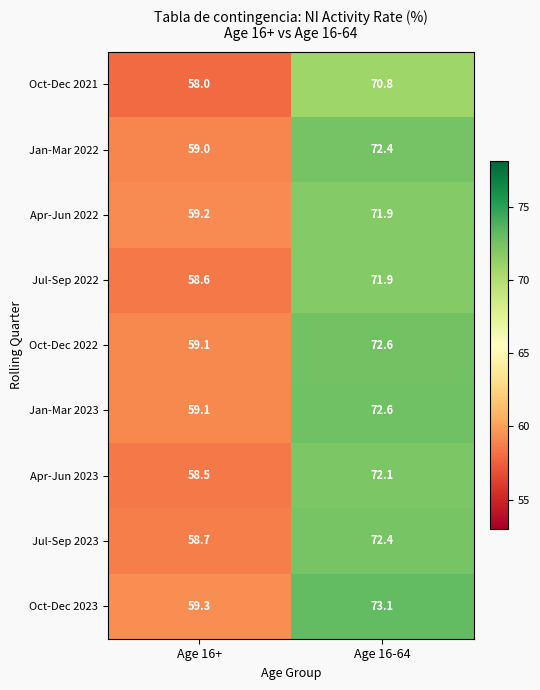

Count the number of data series in this chart.

9